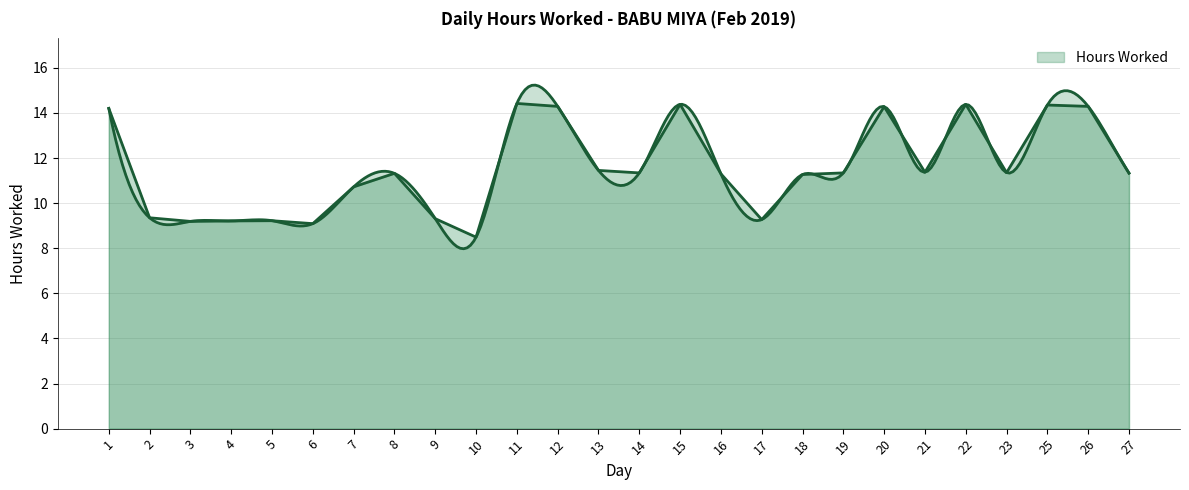

Reading right to left, extract all data points from this chart.

11.3	14.3	14.3	11.3	14.4	11.4	14.3	11.3	11.3	9.3	11.3	14.4	11.3	11.4	14.3	14.4	8.5	9.3	11.3	10.7	9.1	9.2	9.2	9.2	9.3	14.2